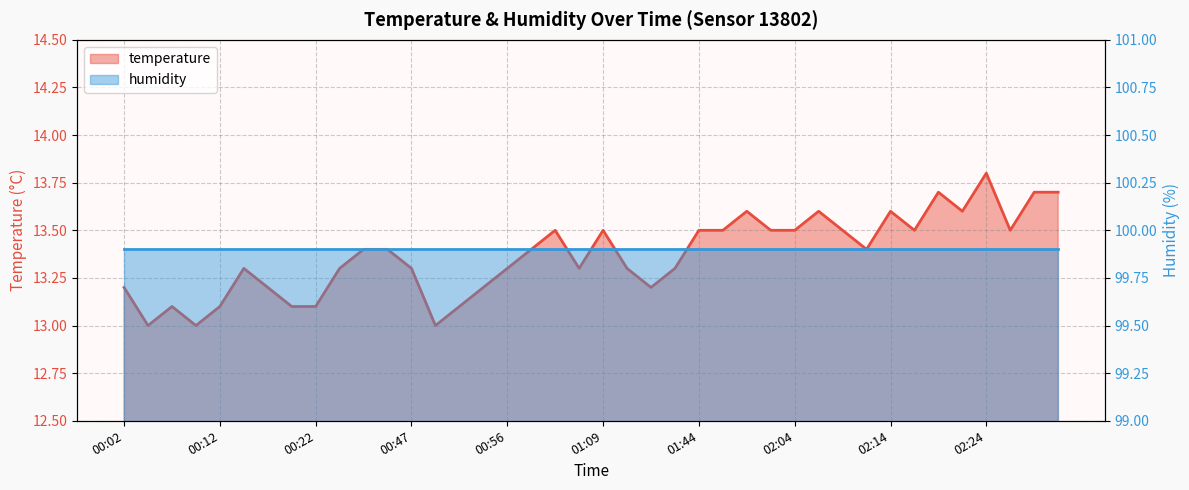

What is the value of the 31st point from the left?

13.5